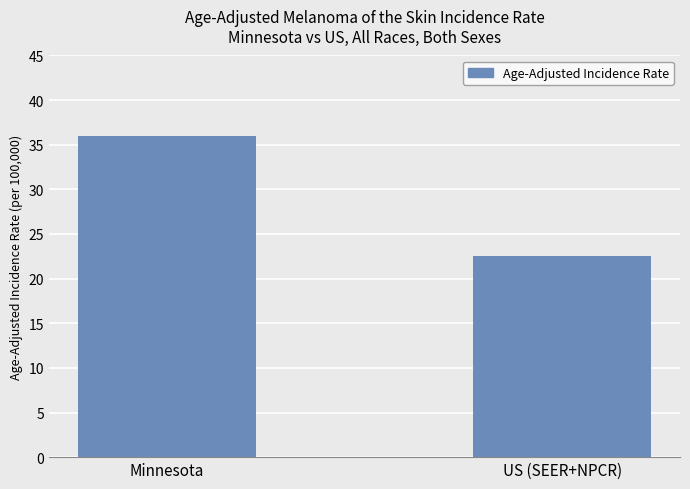

What is the value of the 2nd bar from the left?

22.5